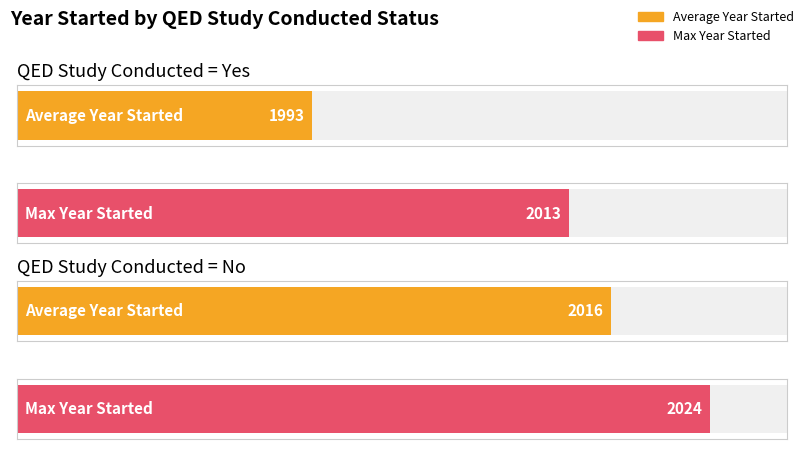

Is it true that Average Year Started equals 2016 at No?

True